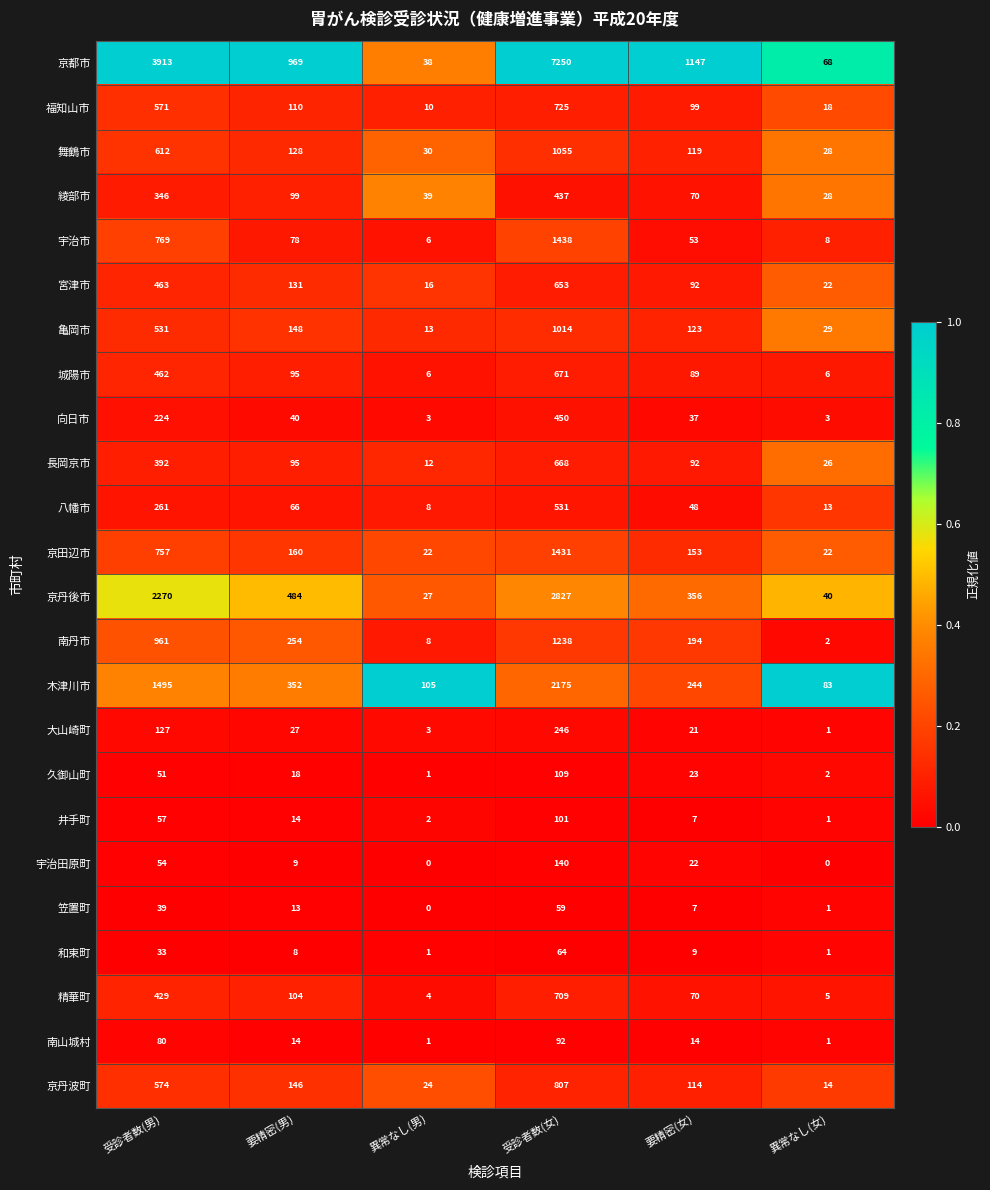

Which category has the highest value across all series?

受診者数(女)